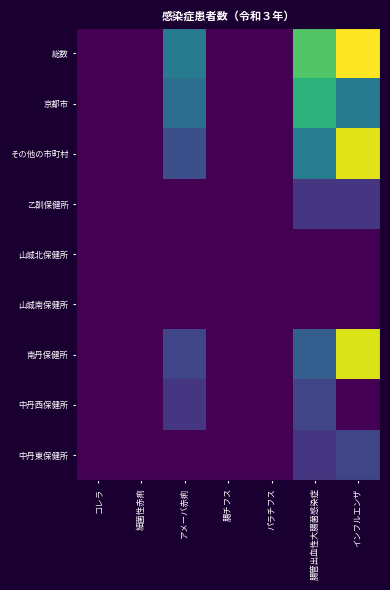

List the series in order of their peak value, highest first.

総数, その他の市町村, 南丹保健所, 京都市, 中丹西保健所, 中丹東保健所, 乙訓保健所, 山城北保健所, 山城南保健所